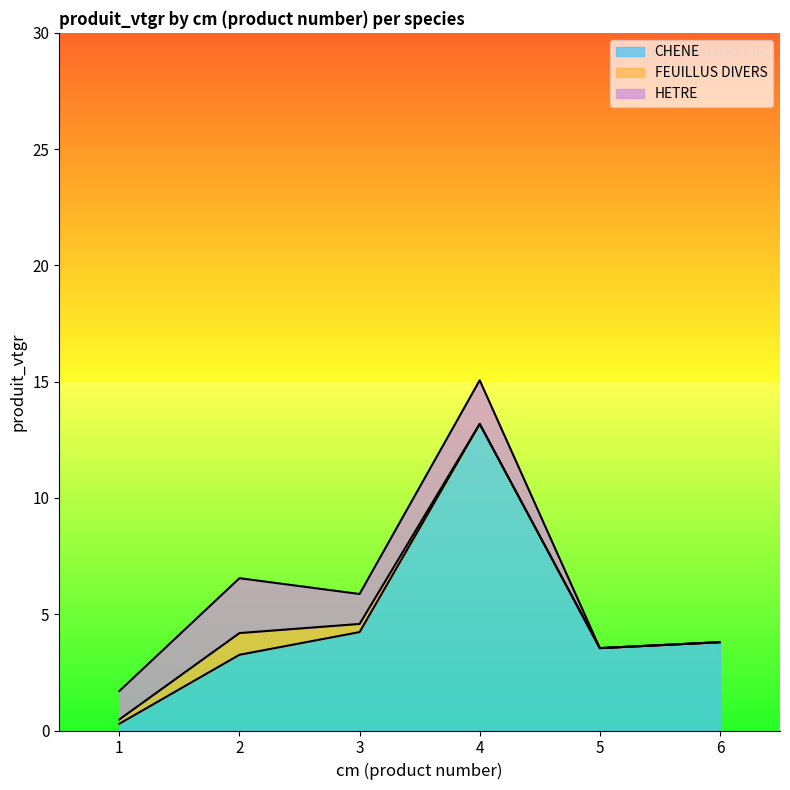

True or false: HETRE has a value of 0.0 at 6.

True